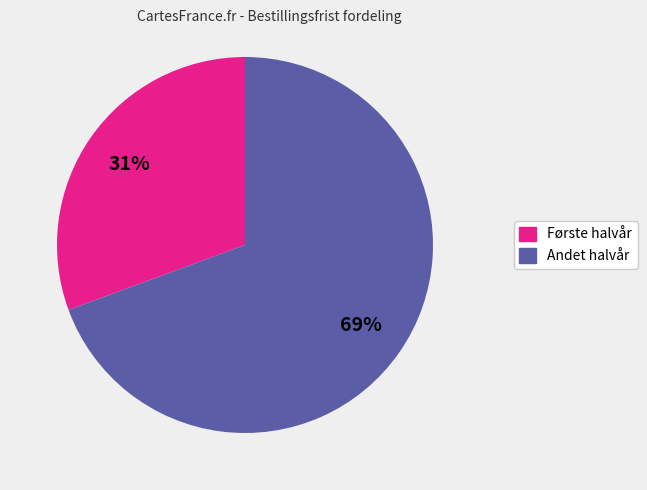

Is there any slice that represents more than half of the pie?

Yes